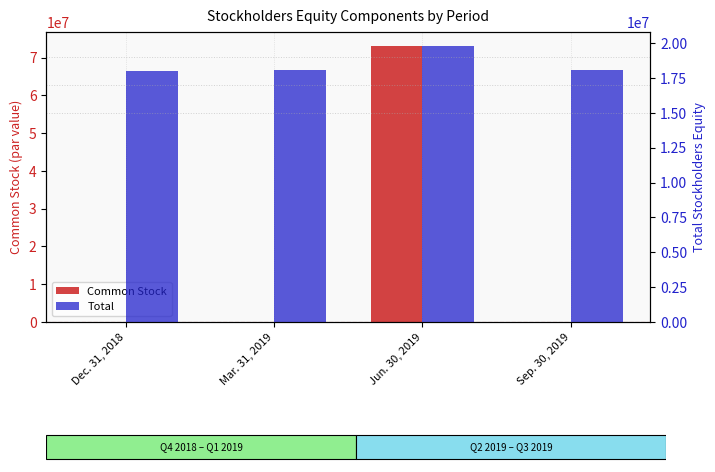

Reading left to right, transcribe all the data shown in this chart.

Common Stock: Dec. 31, 2018=70116	Mar. 31, 2019=71914	Jun. 30, 2019=73123917	Sep. 30, 2019=74258
Total: Dec. 31, 2018=18022776	Mar. 31, 2019=18107860	Jun. 30, 2019=19817897	Sep. 30, 2019=18107860